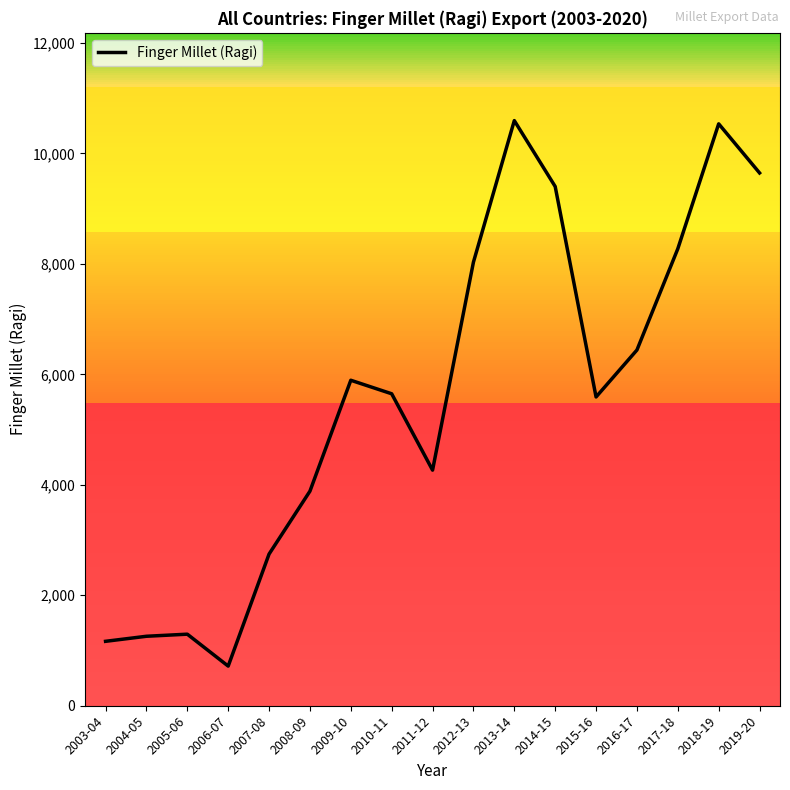

What is the maximum value shown in the chart?

10592.5